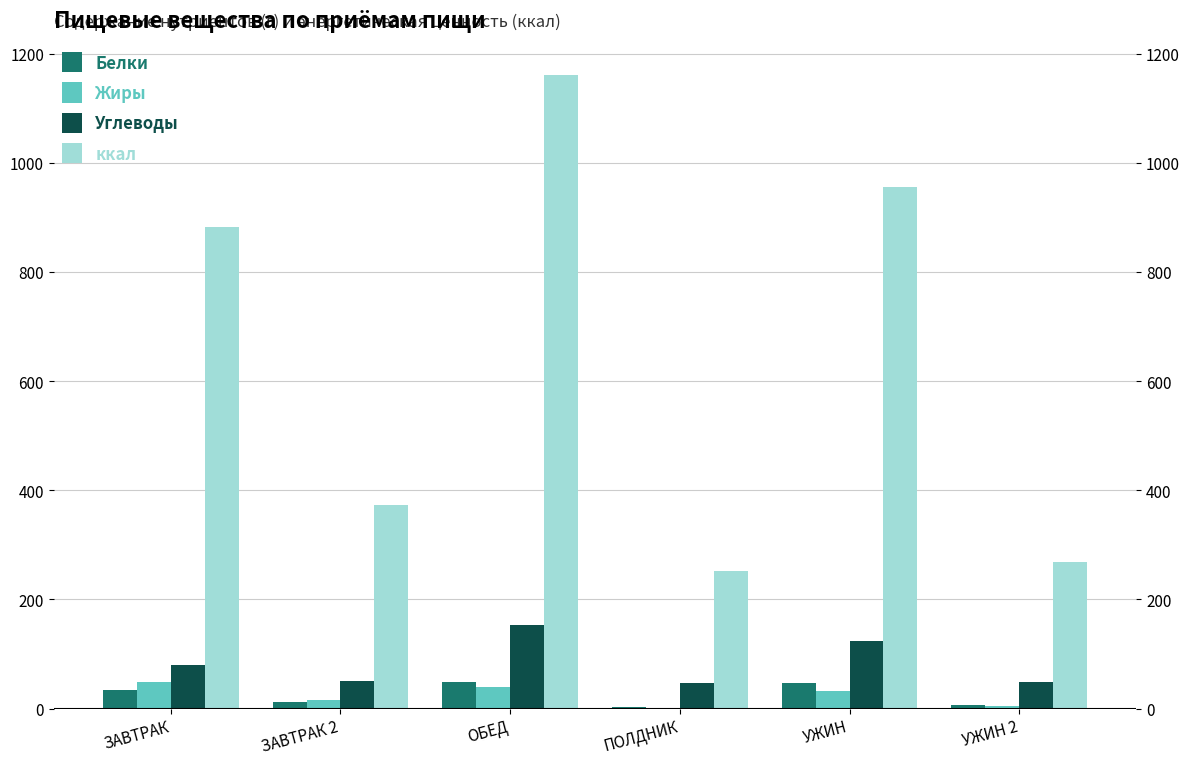

Reading left to right, transcribe all the data shown in this chart.

Белки: ЗАВТРАК=33.3	ЗАВТРАК 2=11.5	ОБЕД=48.5	ПОЛДНИК=2.2	УЖИН=46.6	УЖИН 2=6.2
Жиры: ЗАВТРАК=48.1	ЗАВТРАК 2=15.3	ОБЕД=39.1	ПОЛДНИК=0.8	УЖИН=31.4	УЖИН 2=5.0
Углеводы: ЗАВТРАК=79.1	ЗАВТРАК 2=50.9	ОБЕД=153.0	ПОЛДНИК=47.6	УЖИН=124.4	УЖИН 2=47.9
ккал: ЗАВТРАК=881.8	ЗАВТРАК 2=373.3	ОБЕД=1160.0	ПОЛДНИК=252.7	УЖИН=956.1	УЖИН 2=269.0